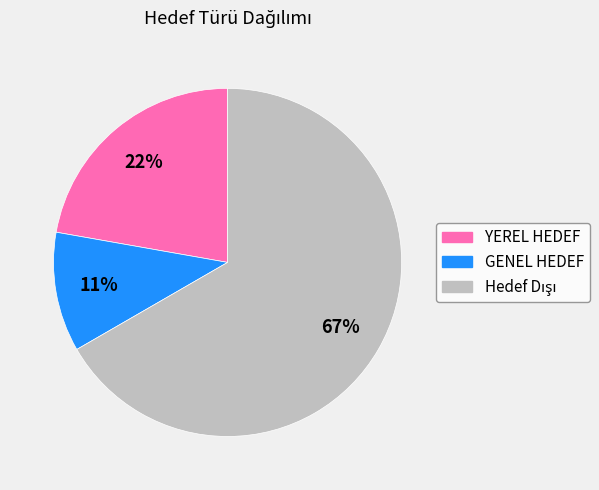

Is it true that GENEL HEDEF is 11% of the pie?

True